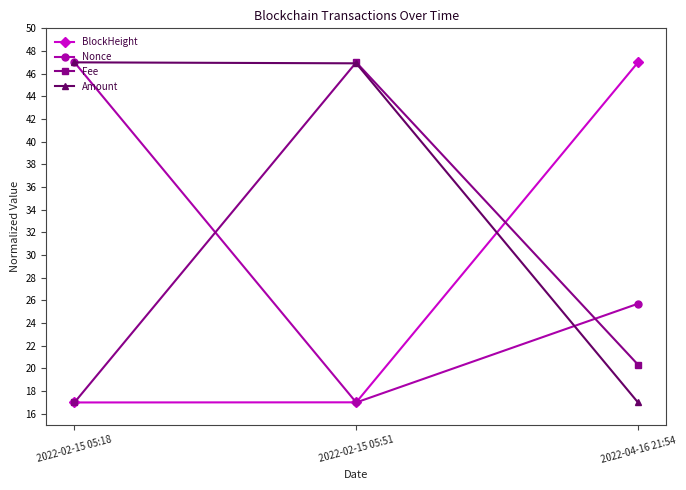

Which series has the largest total across all categories?

Amount